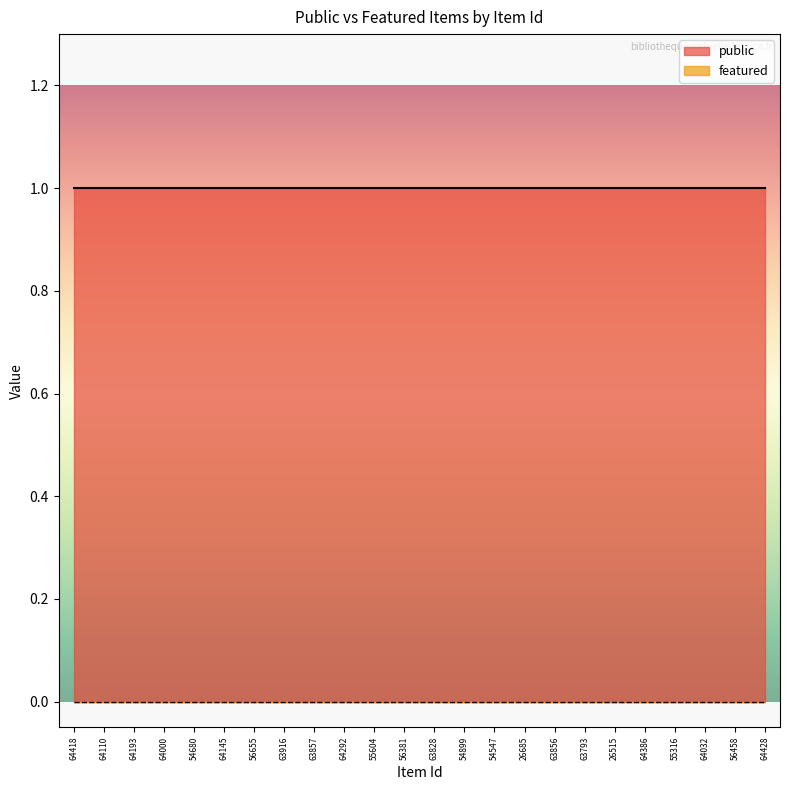

What is the value of the public point at the 12th from the left?

1